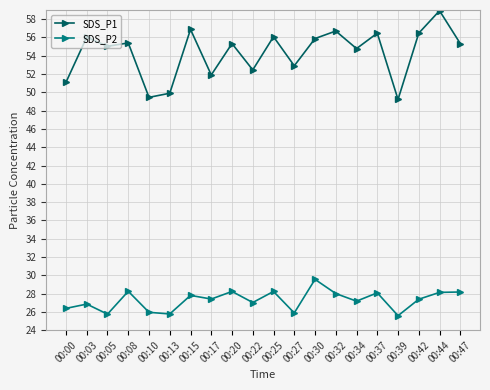

True or false: SDS_P2 and SDS_P1 intersect in this chart.

False